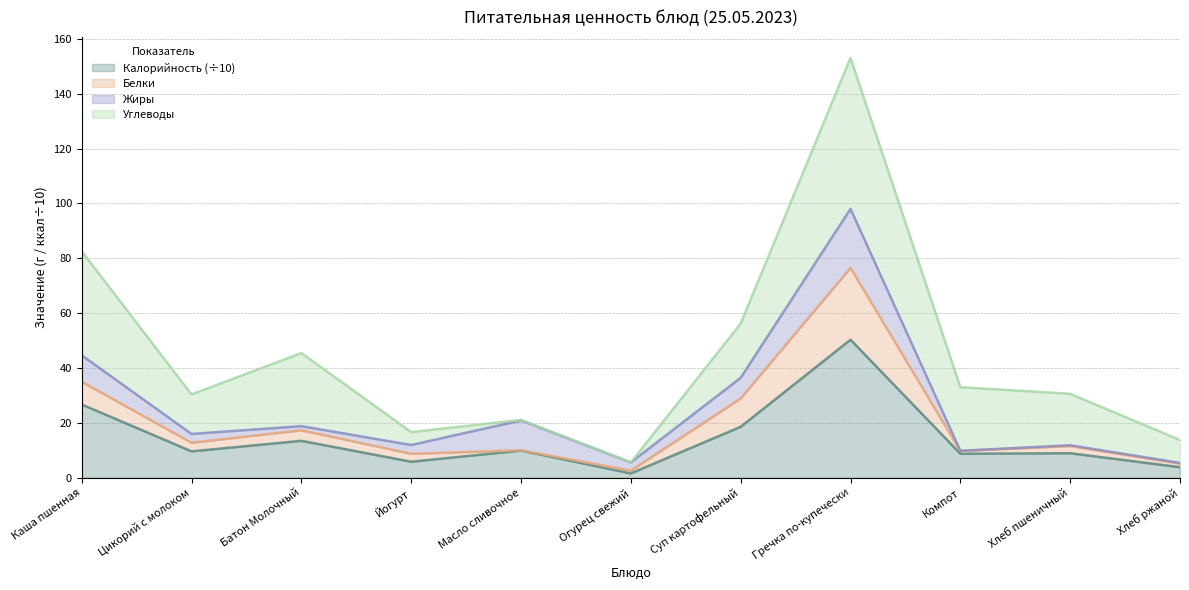

At which category is the sum across all series the highest?

Гречка по-купечески